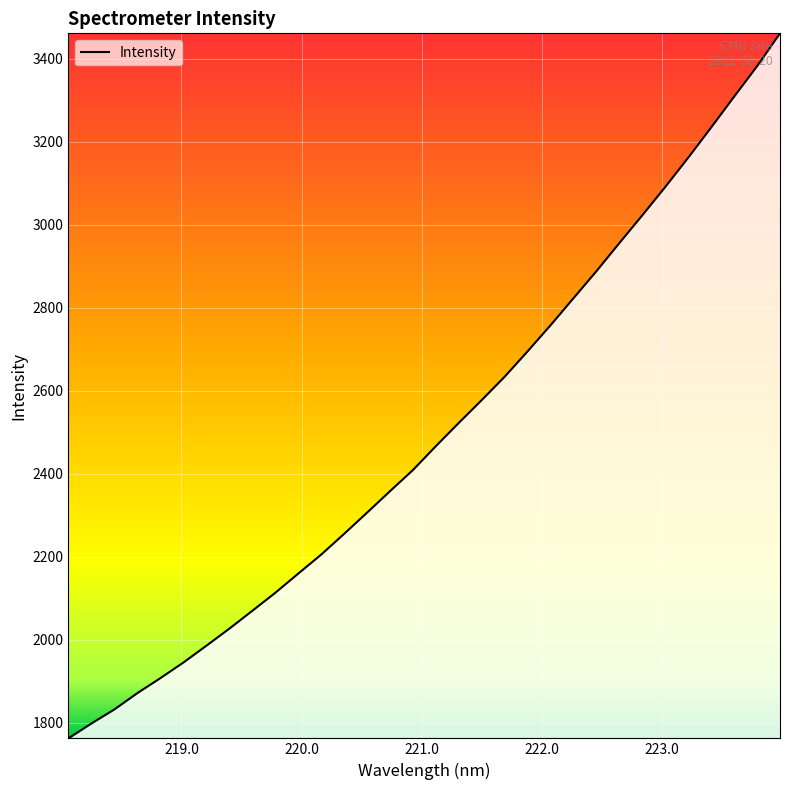

What is the greatest value displayed?

3460.6